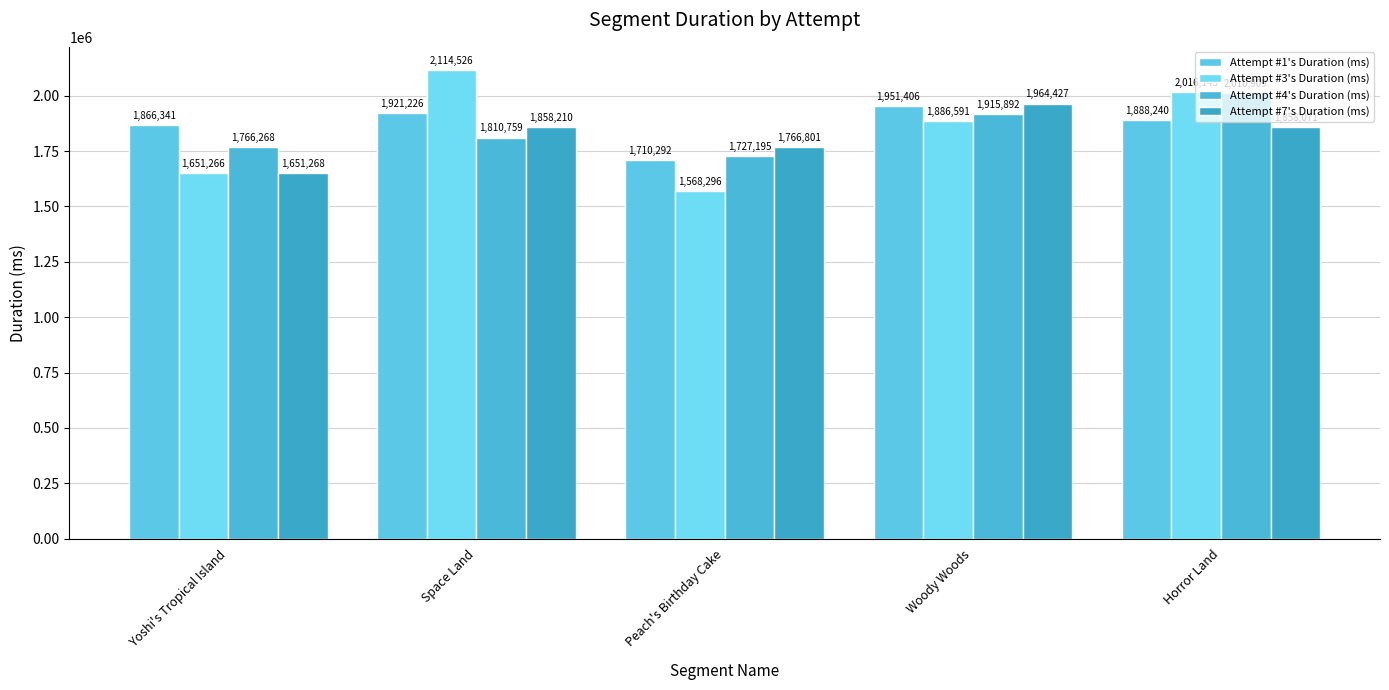

Rank the series by their maximum value, from lowest to highest.

Attempt #1's Duration (ms), Attempt #7's Duration (ms), Attempt #4's Duration (ms), Attempt #3's Duration (ms)